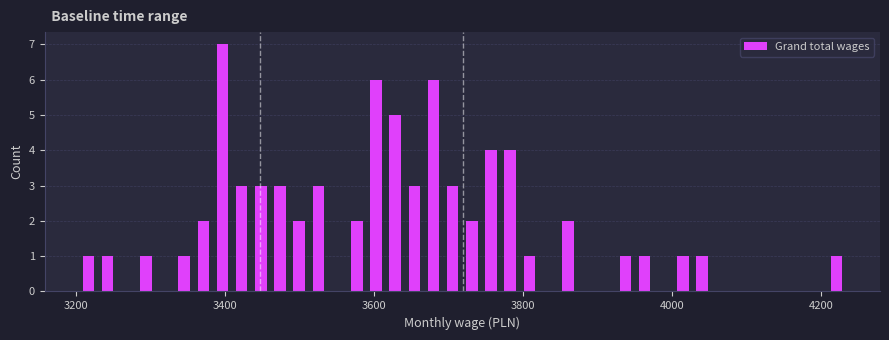

Read against the x-axis, roughly where is the centre of the tallest bar?

3400